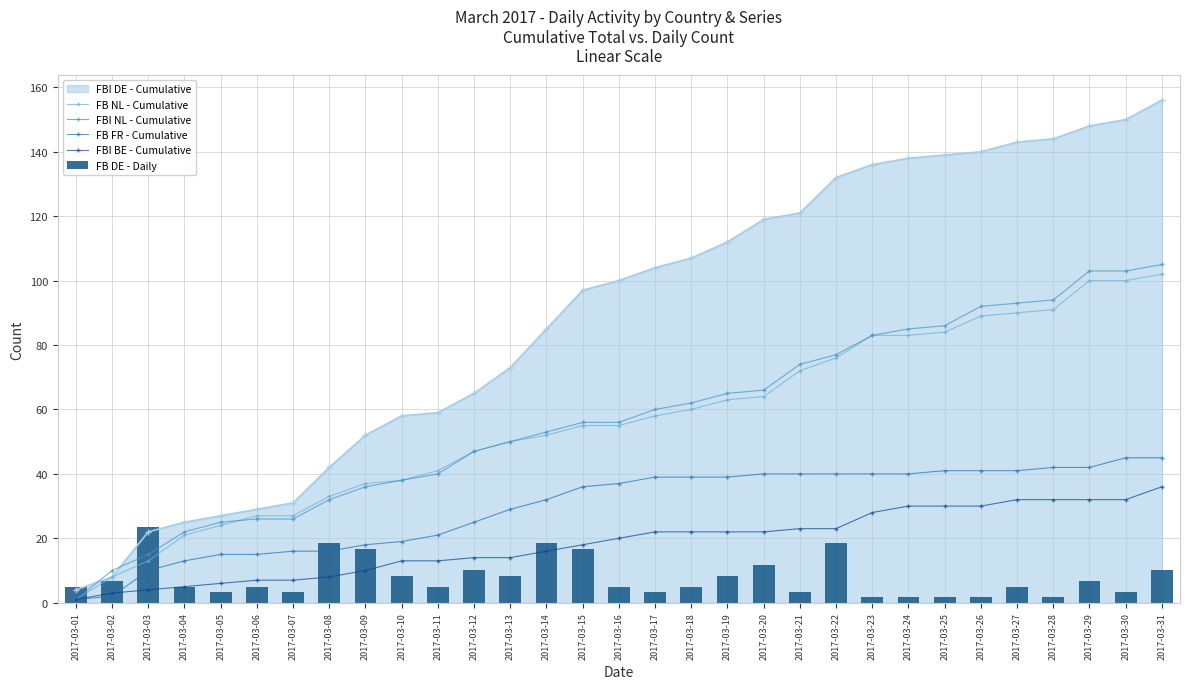

At how many categories does at least one series exceed 79?

9